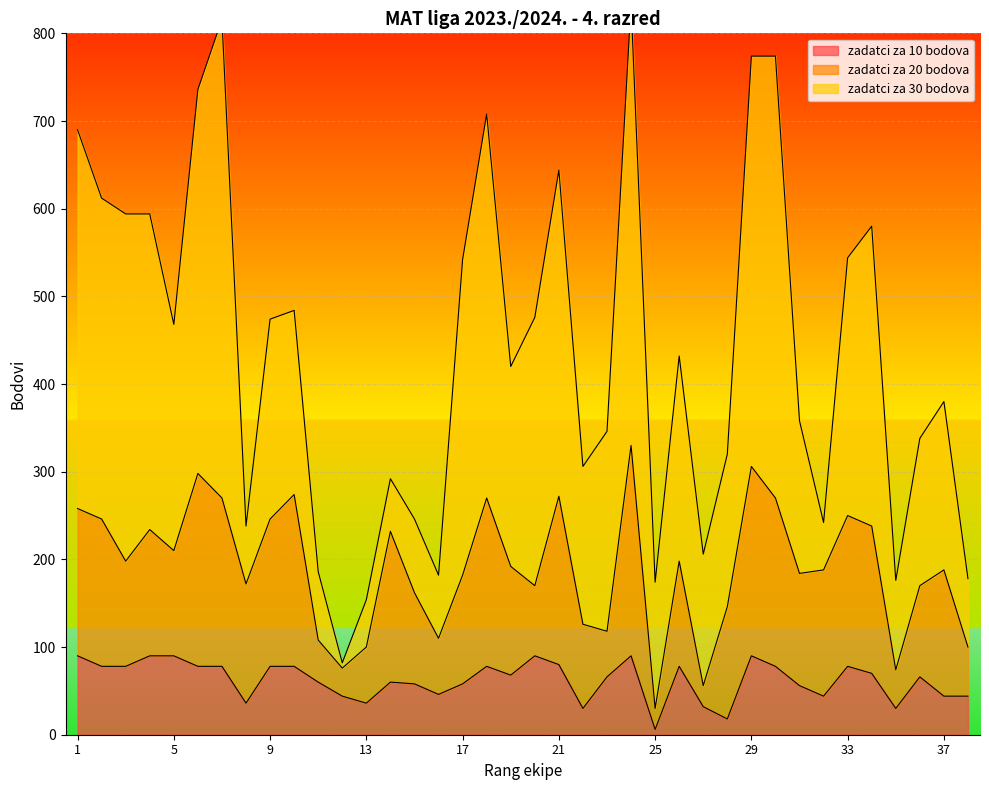

How many lines are shown in the chart?

3